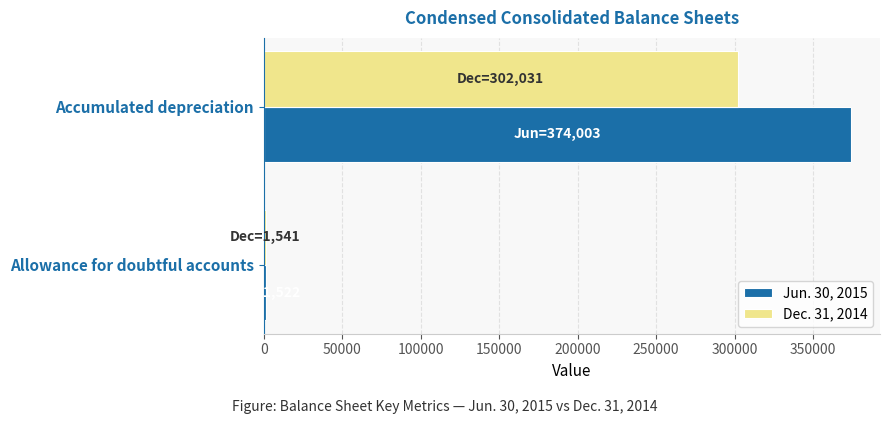

What is the sum of all Jun. 30, 2015 values?

375525